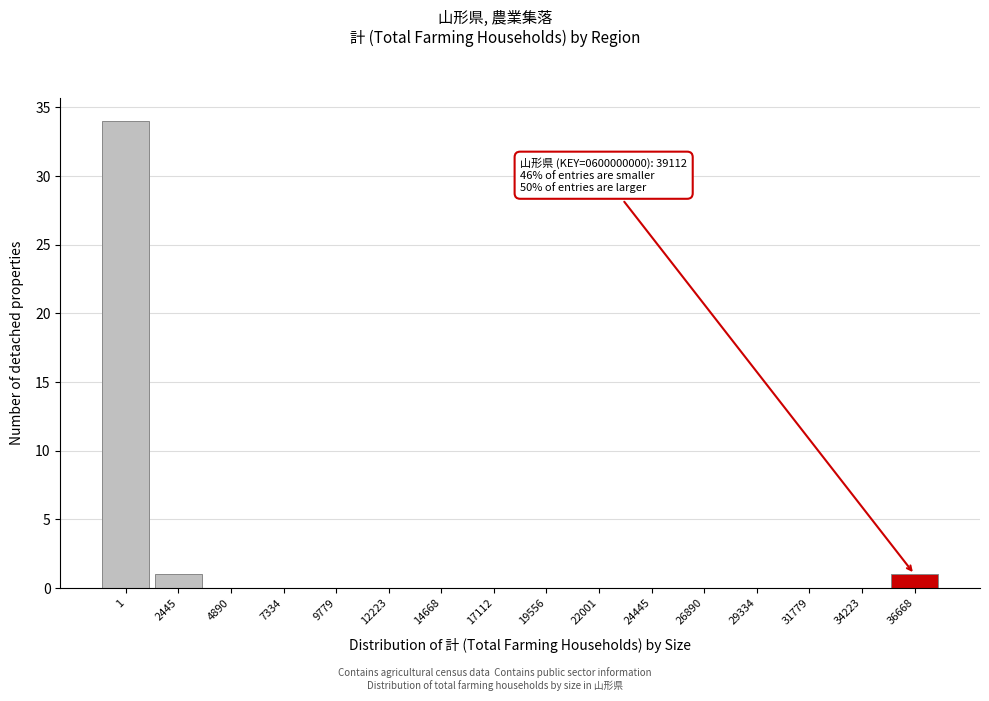

Reading right to left, what are all the values shown in this chart?

36668=1	34223=0	31779=0	29334=0	26890=0	24445=0	22001=0	19556=0	17112=0	14668=0	12223=0	9779=0	7334=0	4890=0	2445=1	1=34